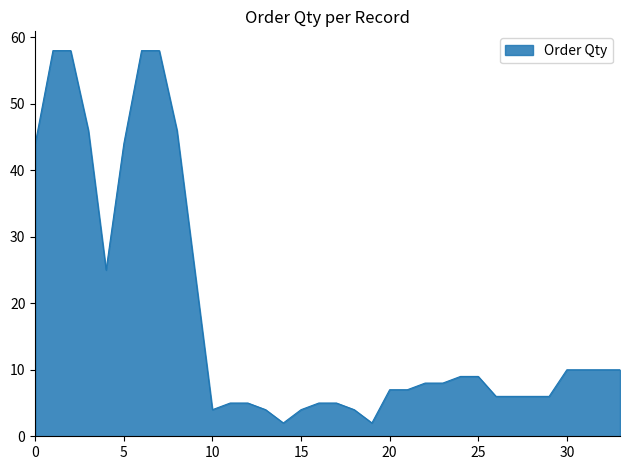

What is the maximum value shown in the chart?

58